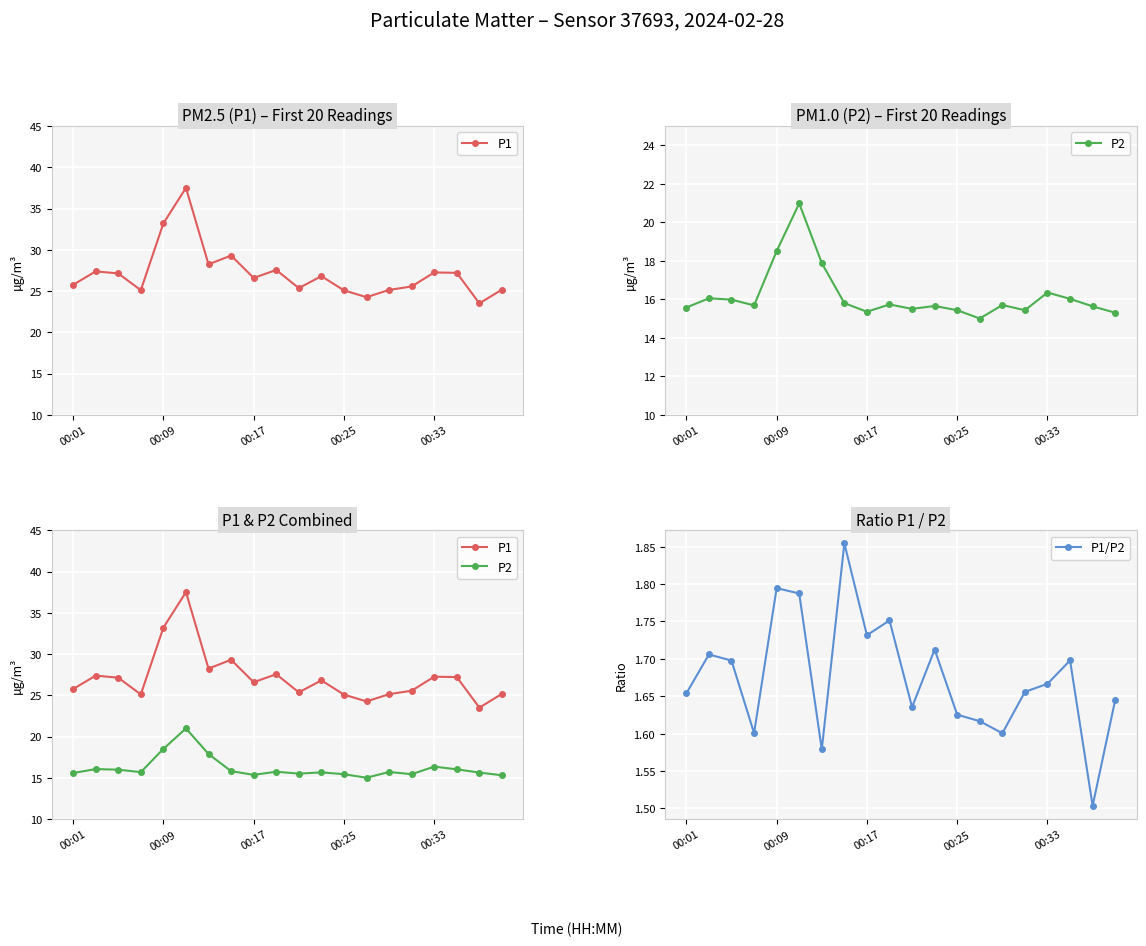

Is it true that P1/P2 equals 0.9 at 00:01?

False